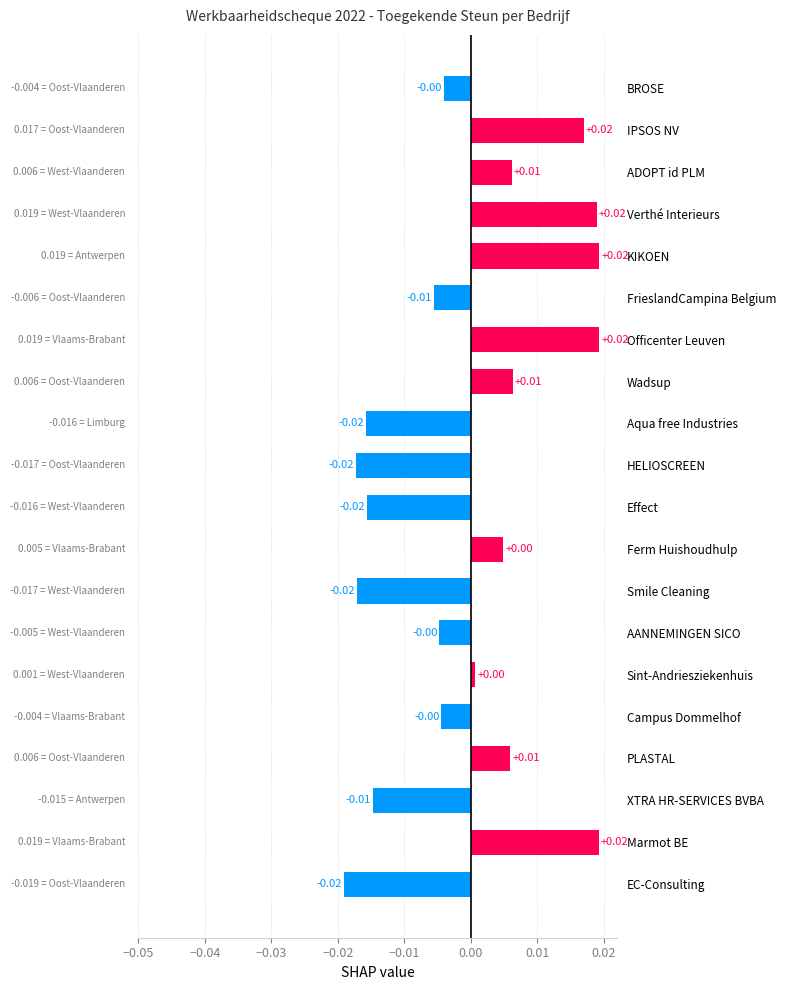

How many bars are there in total?

20